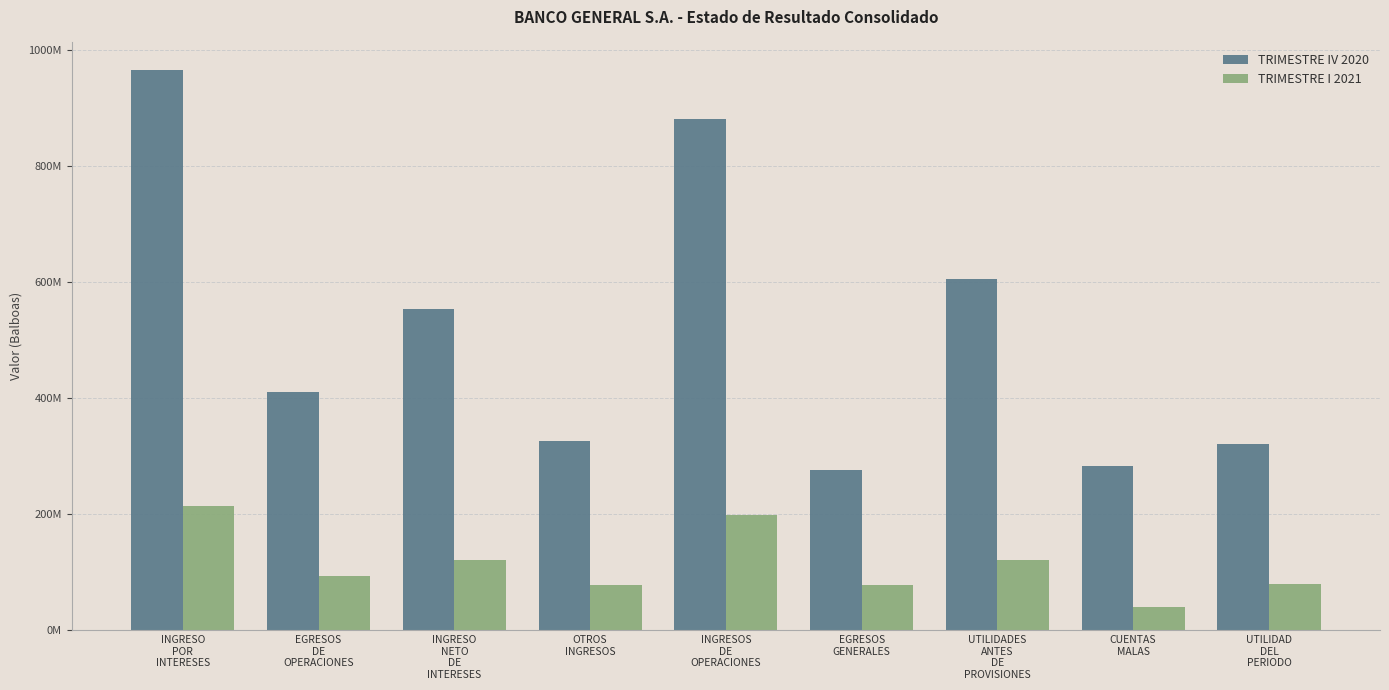

Does the chart contain any negative values?

No